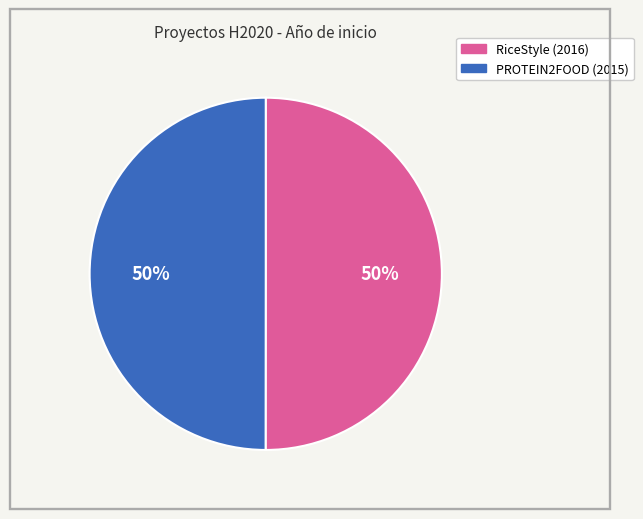

Is it true that RiceStyle (2016) is 50% of the pie?

True